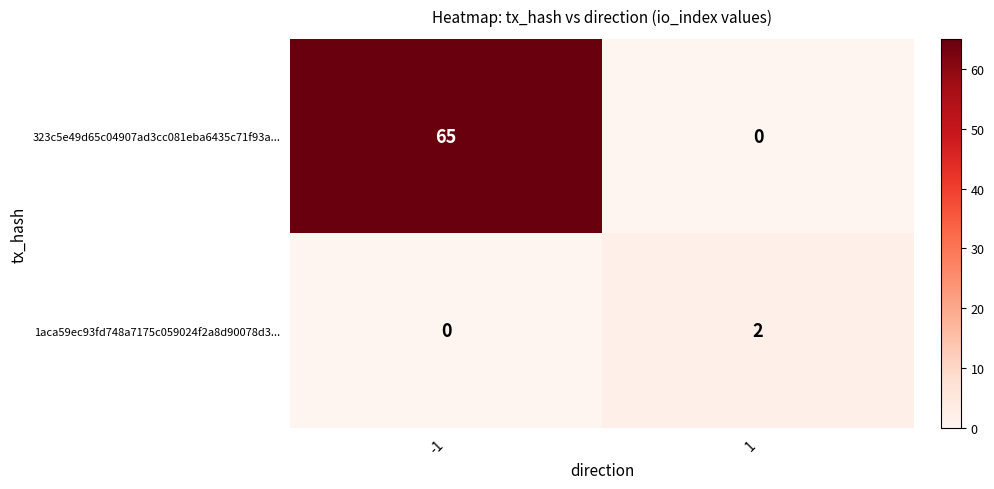

Is the value of 1aca59ec93fd748a7175c059024f2a8d90078d3... at 1 greater than the value of 323c5e49d65c04907ad3cc081eba6435c71f93a... at -1?

No